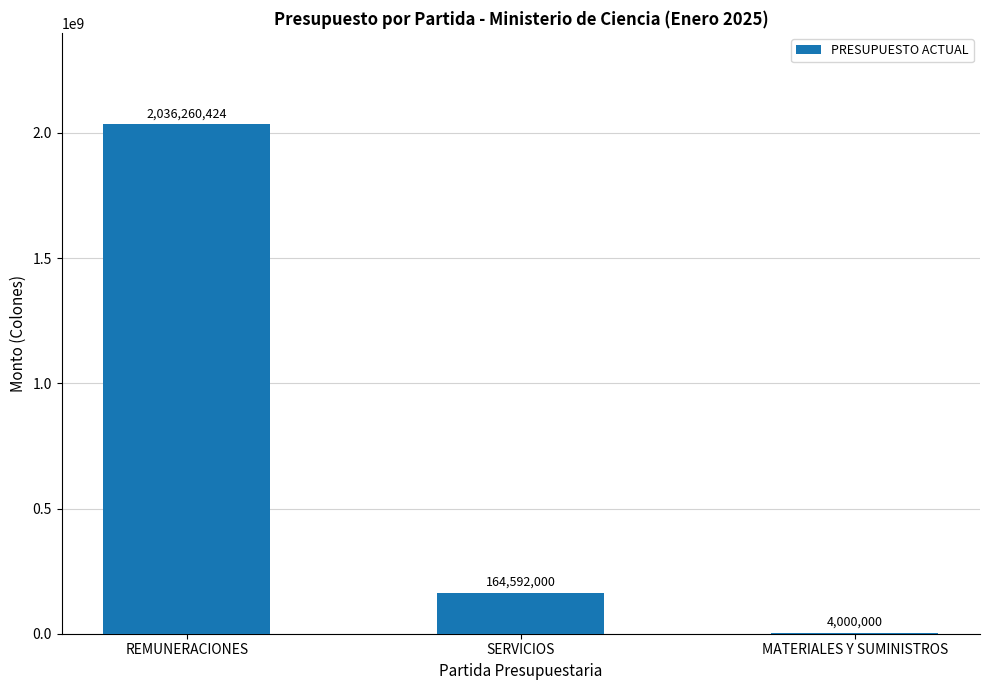

Reading right to left, what are all the values shown in this chart?

4000000	164592000	2036260424